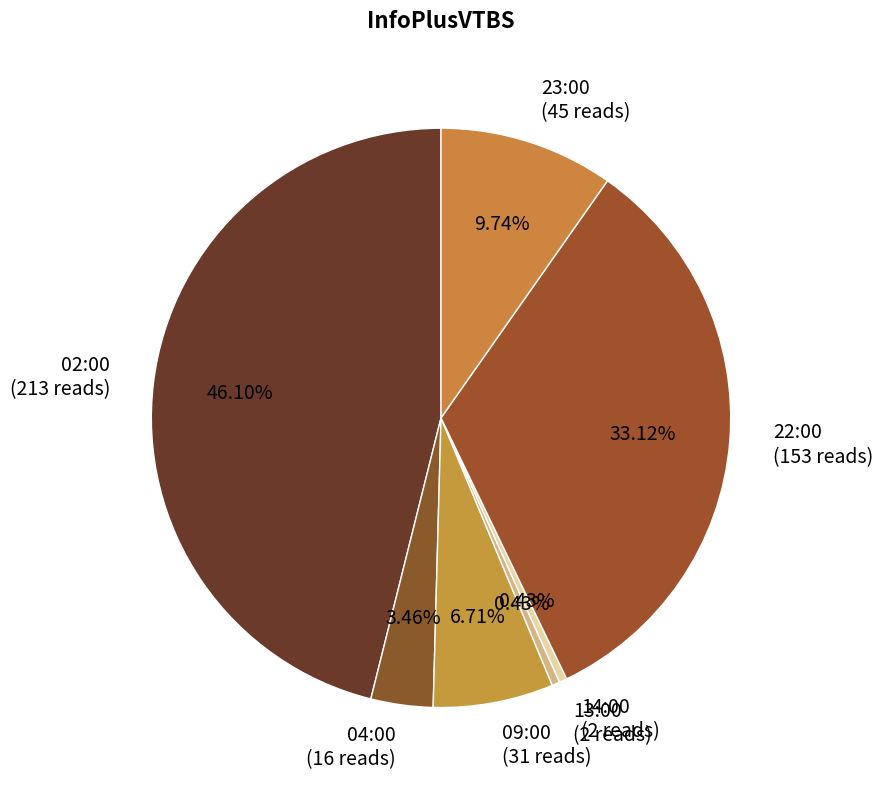

Which category has the biggest portion of the pie?

02:00